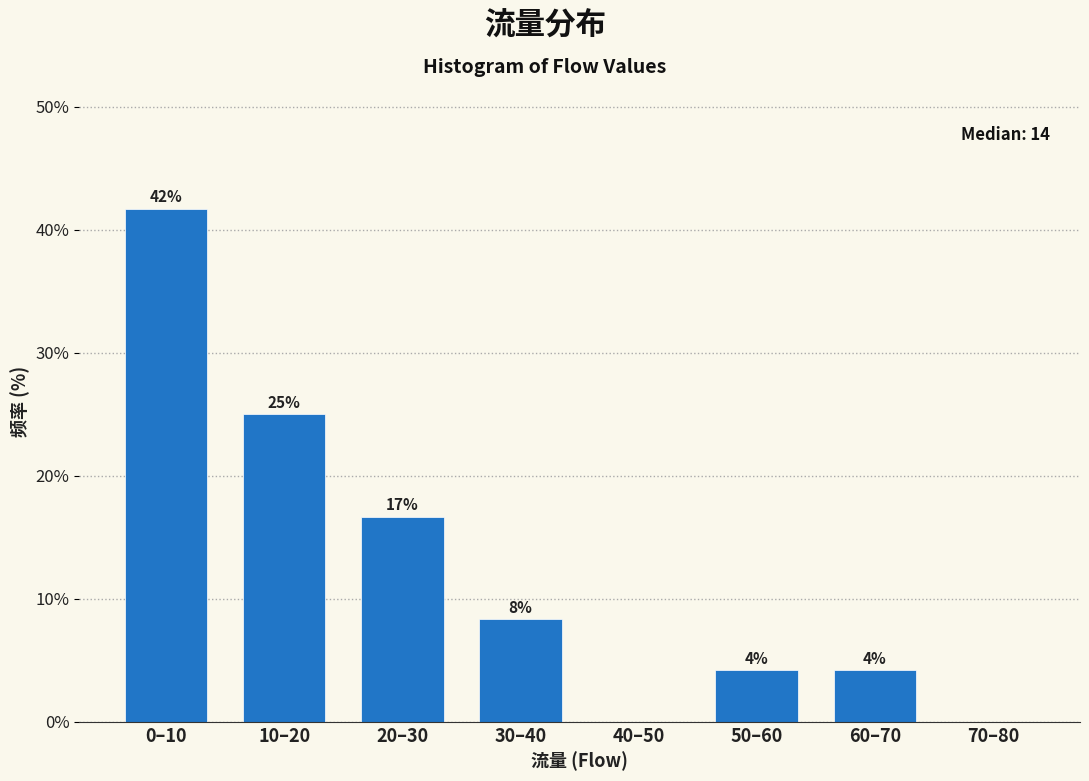

Are the bars horizontal?

No